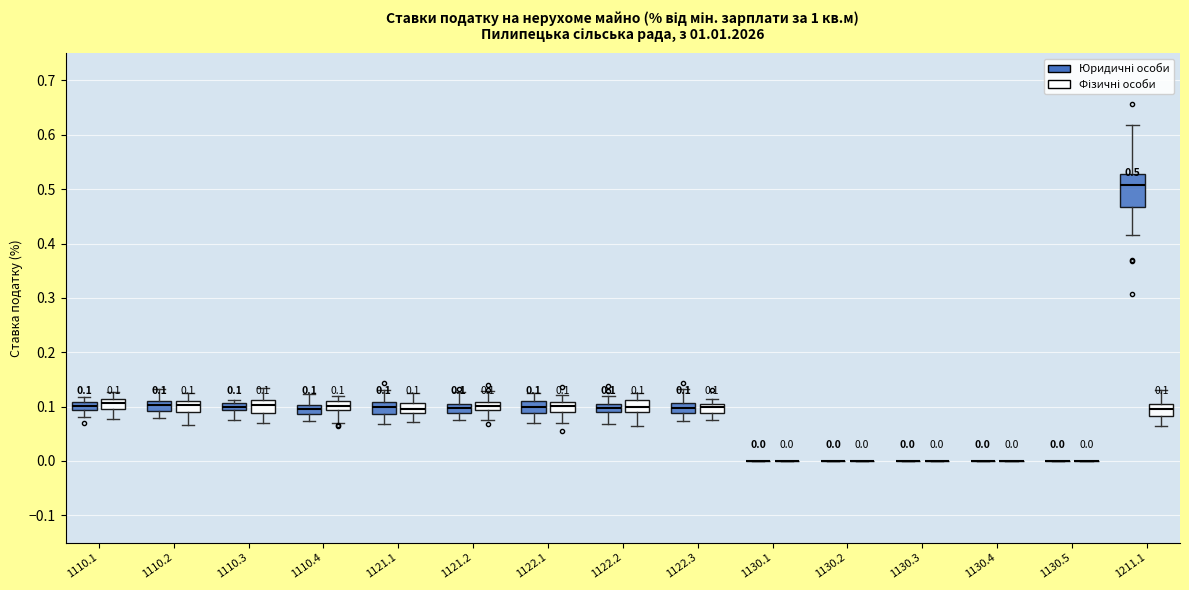

Which box is the tallest, from its lower edge to its upper edge?

1211.1 (Юридичні особи)